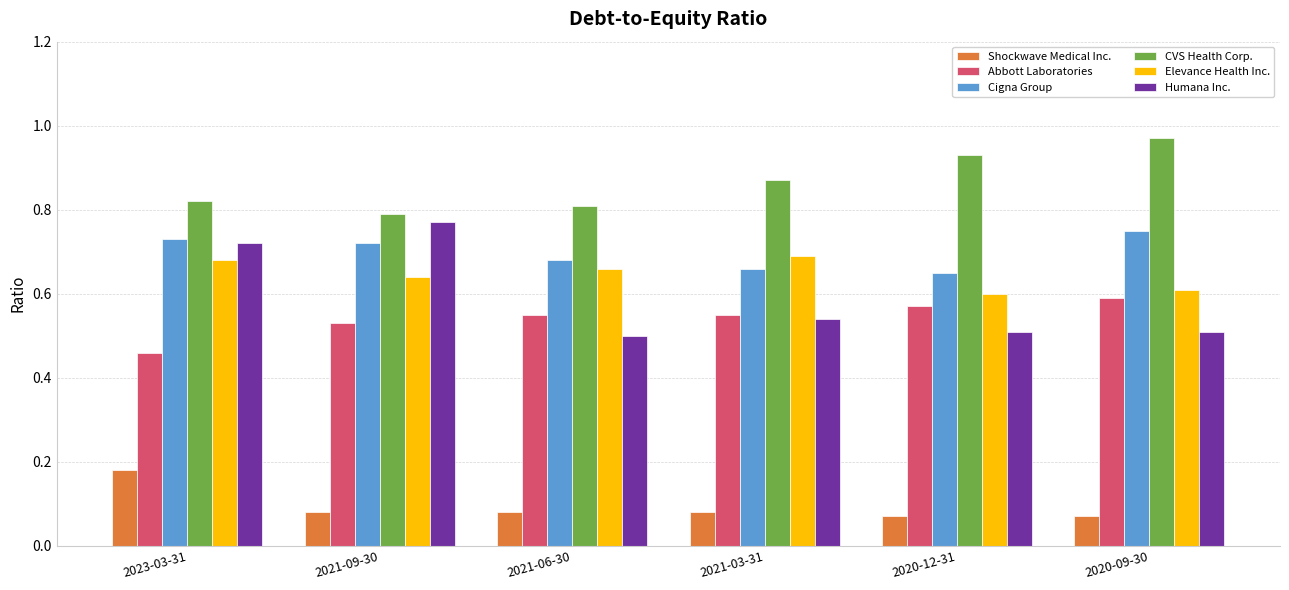

Which series has the largest range (max minus min)?

Humana Inc.